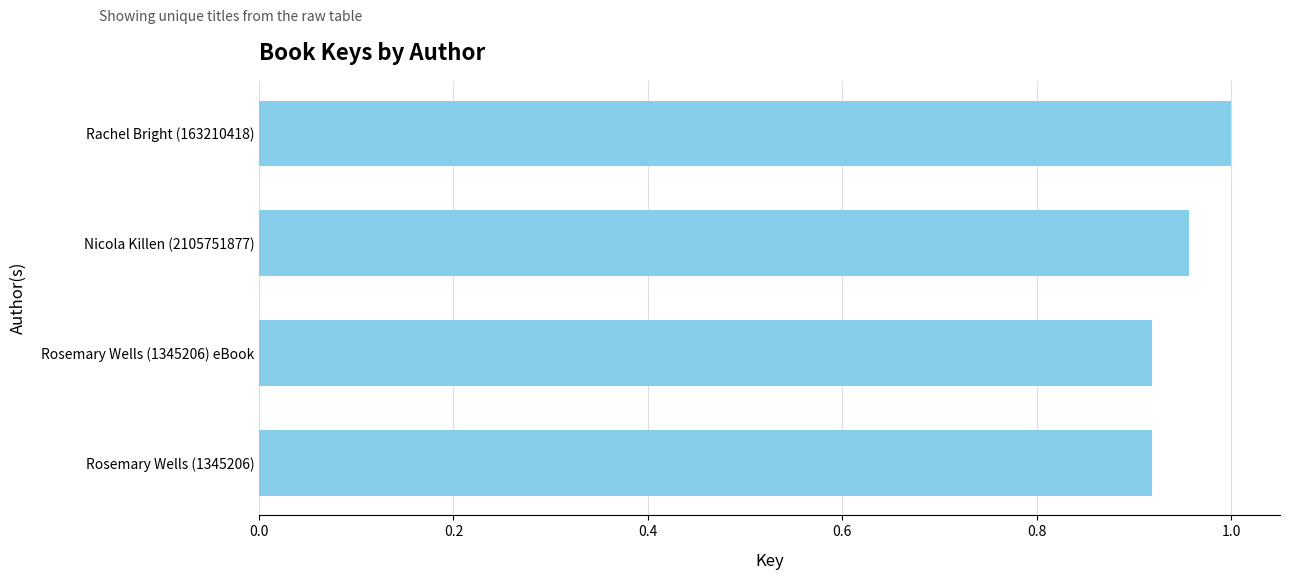

What is the sum of all values?

3.8